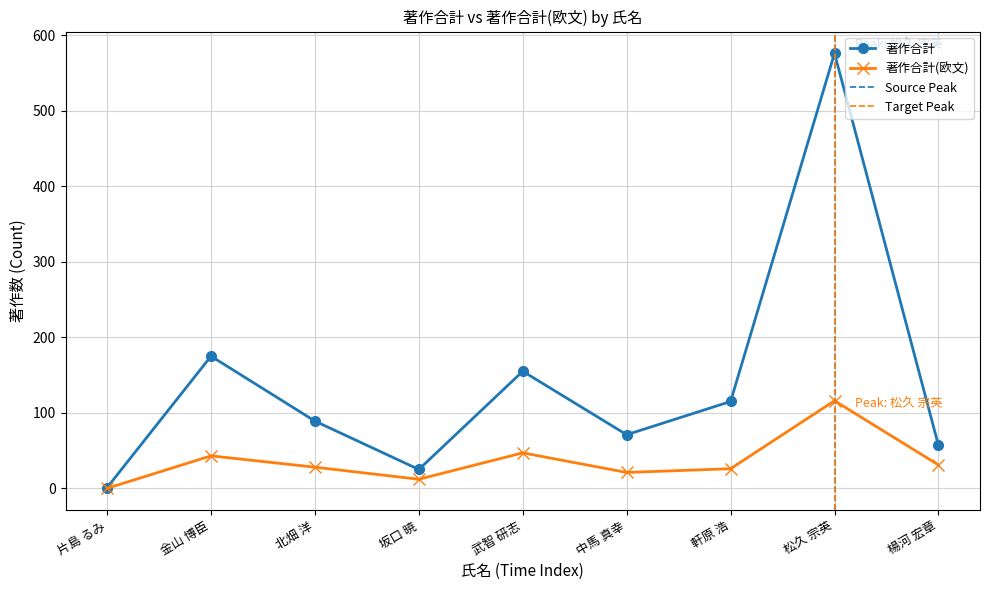

What is the average value of the 著作合計 series?

140